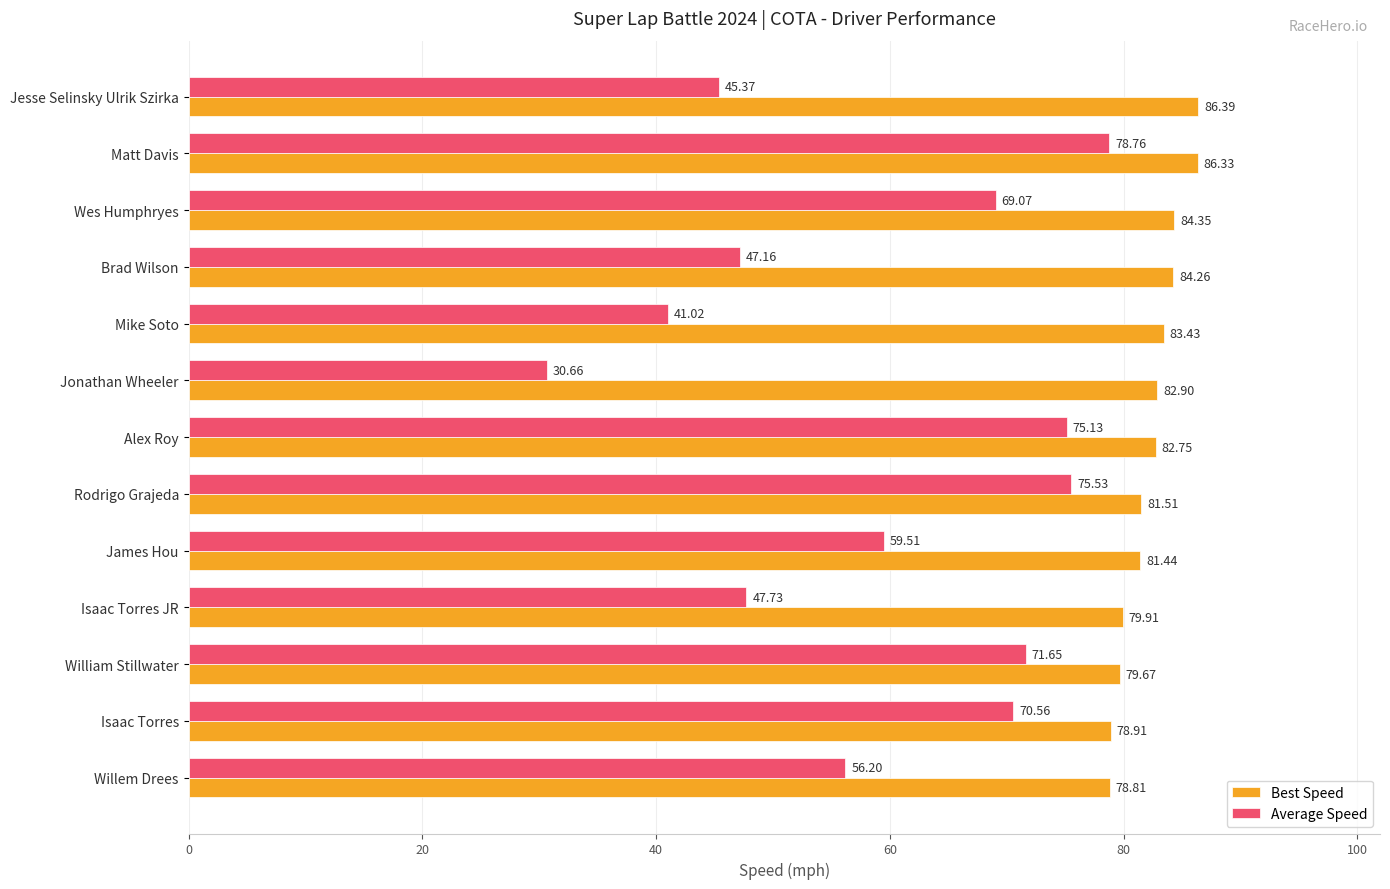

At which label is Average Speed closest to 54?

Willem Drees